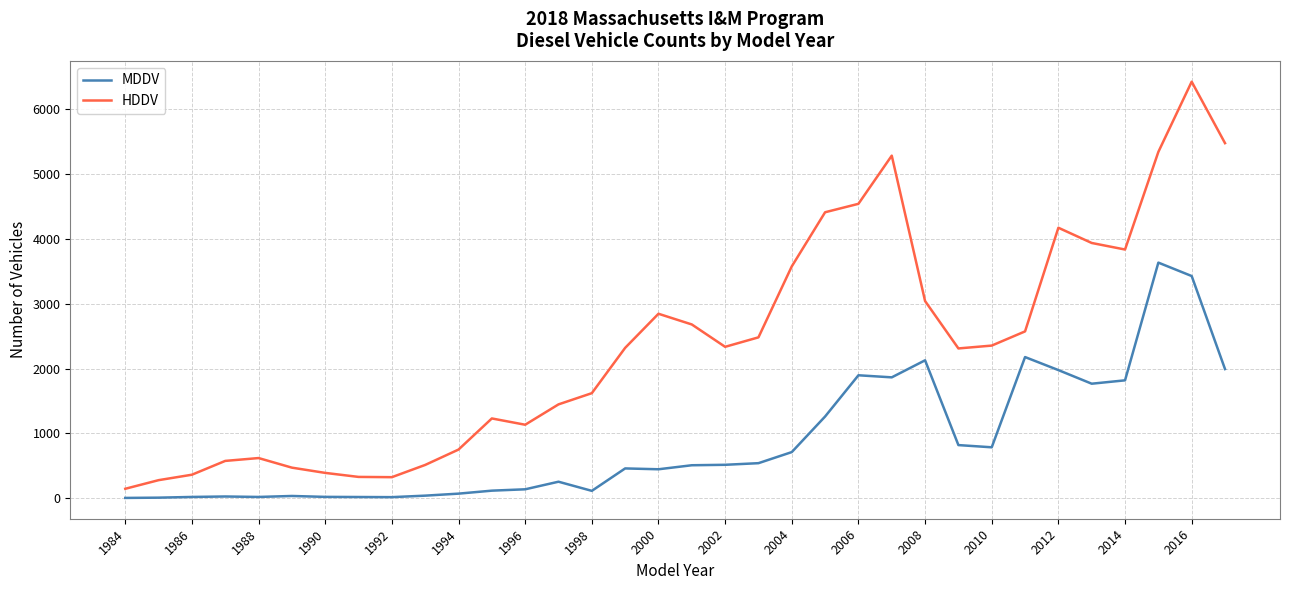

What is the greatest value displayed?

6425